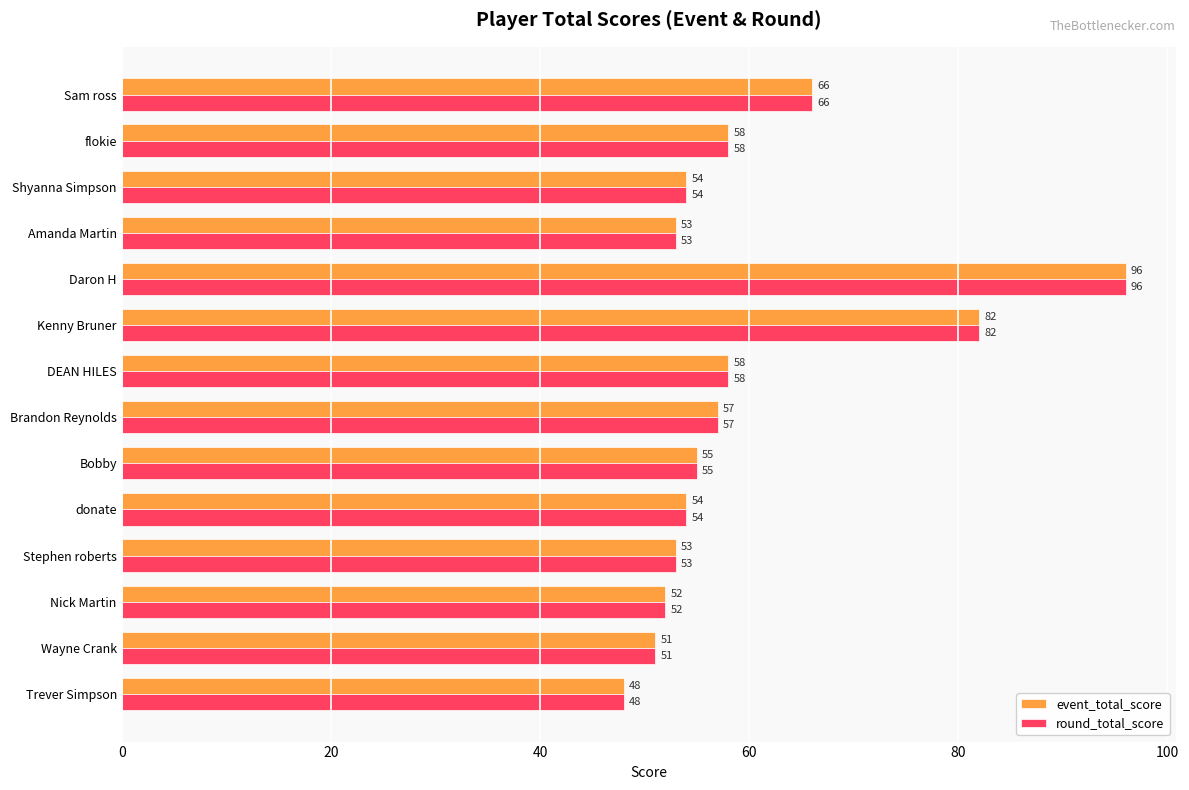

How many series are shown in this chart?

2